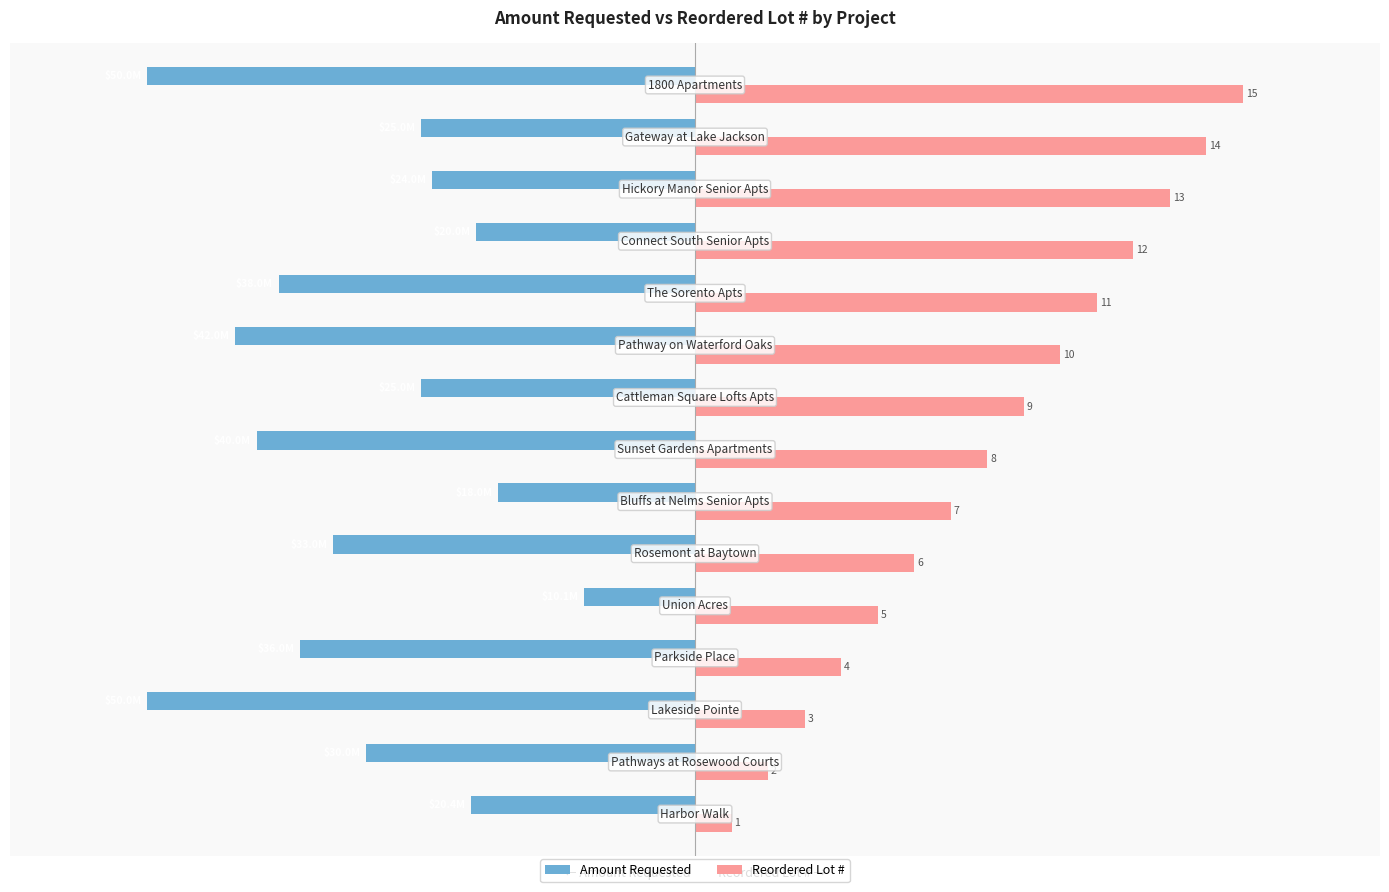

What are all the series names shown in the legend?

Amount Requested, Reordered Lot #